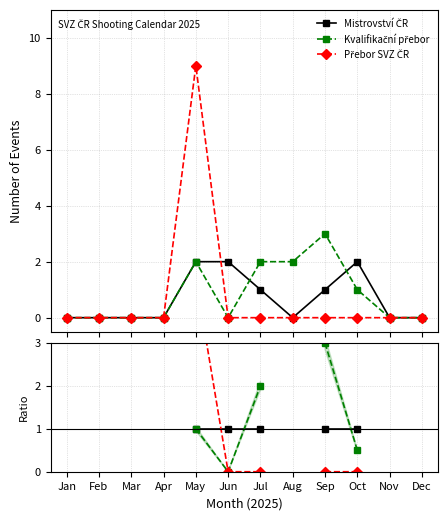

True or false: Přebor SVZ ČR has more than 1 points higher than both neighbors.

False